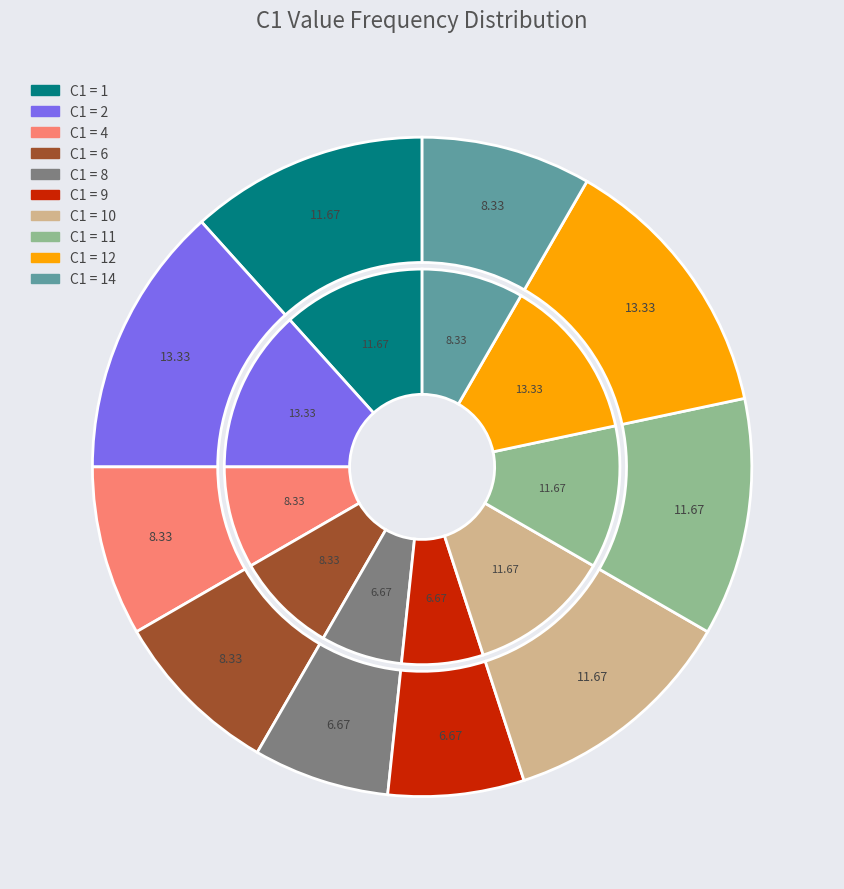

To the nearest percent, what percentage of the pie is 11?

12%